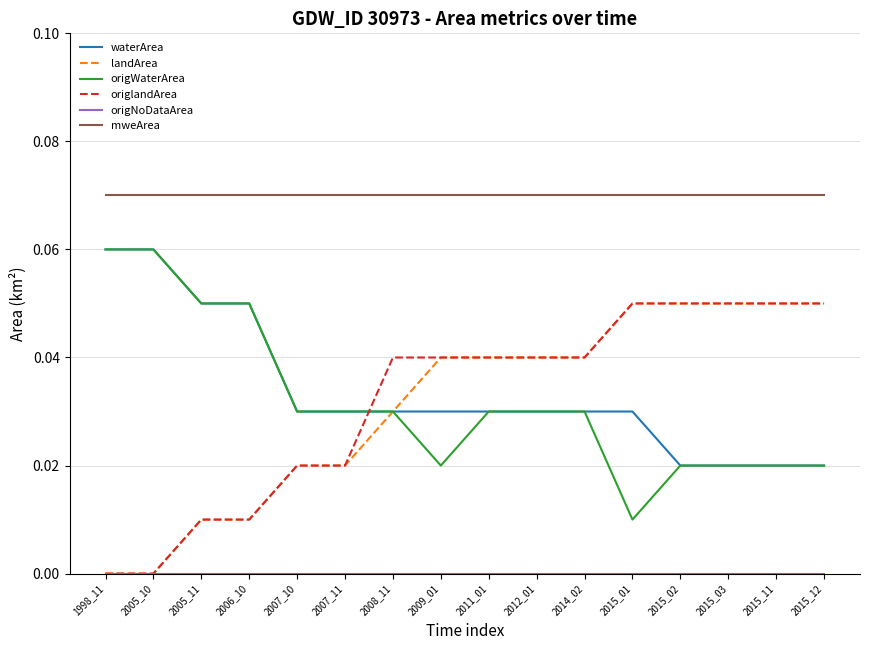

Is it true that origWaterArea equals 0.0 at 2015_02?

True